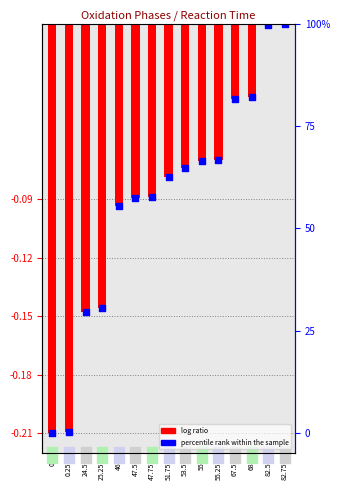

What is the total value across all series at 24.5?

-0.3